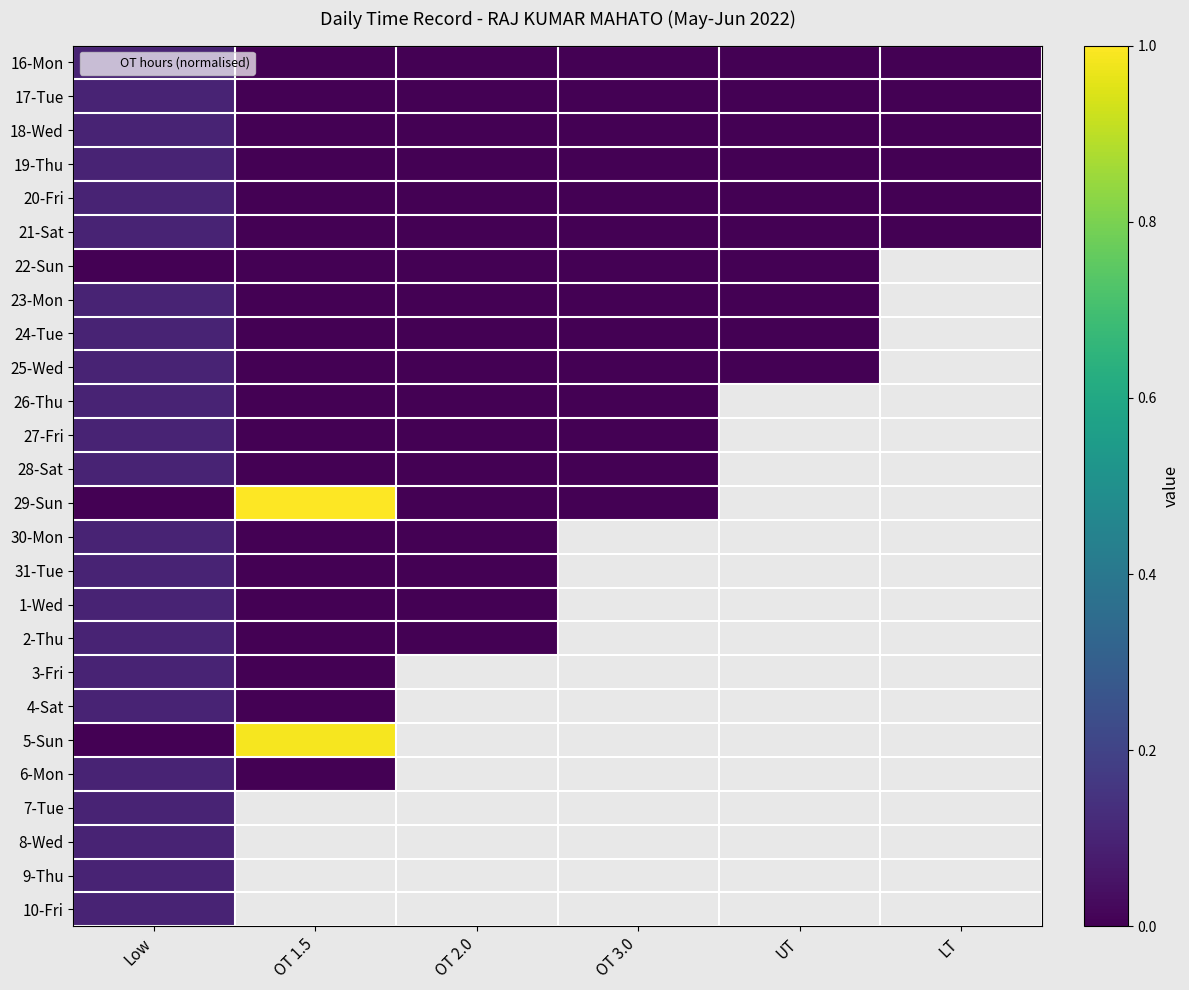

Rank the series at LT from highest to lowest value.

16-Mon, 17-Tue, 18-Wed, 19-Thu, 20-Fri, 21-Sat, 22-Sun, 23-Mon, 24-Tue, 25-Wed, 26-Thu, 27-Fri, 28-Sat, 29-Sun, 30-Mon, 31-Tue, 1-Wed, 2-Thu, 3-Fri, 4-Sat, 5-Sun, 6-Mon, 7-Tue, 8-Wed, 9-Thu, 10-Fri